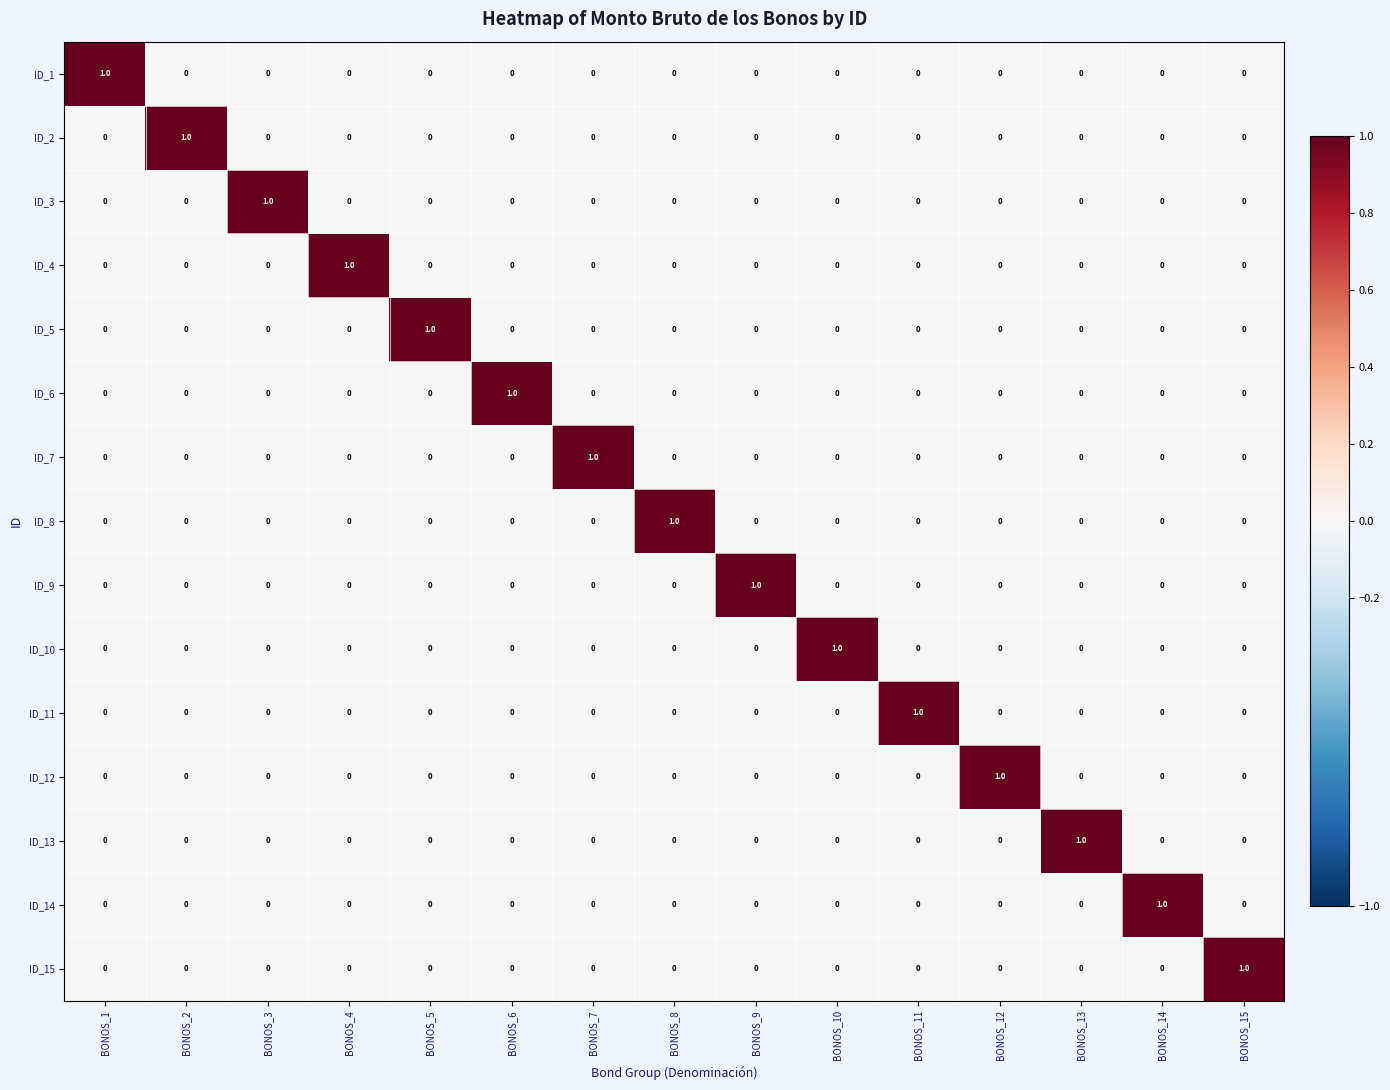

What is the greatest value displayed?

1